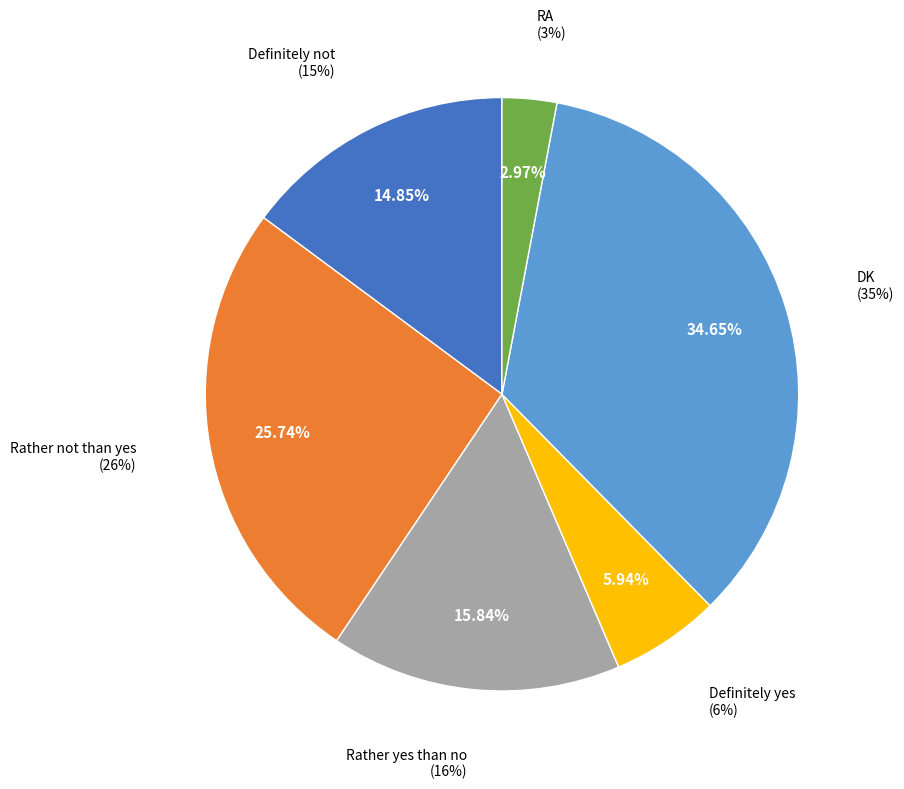

Which slice is the smallest?

RA